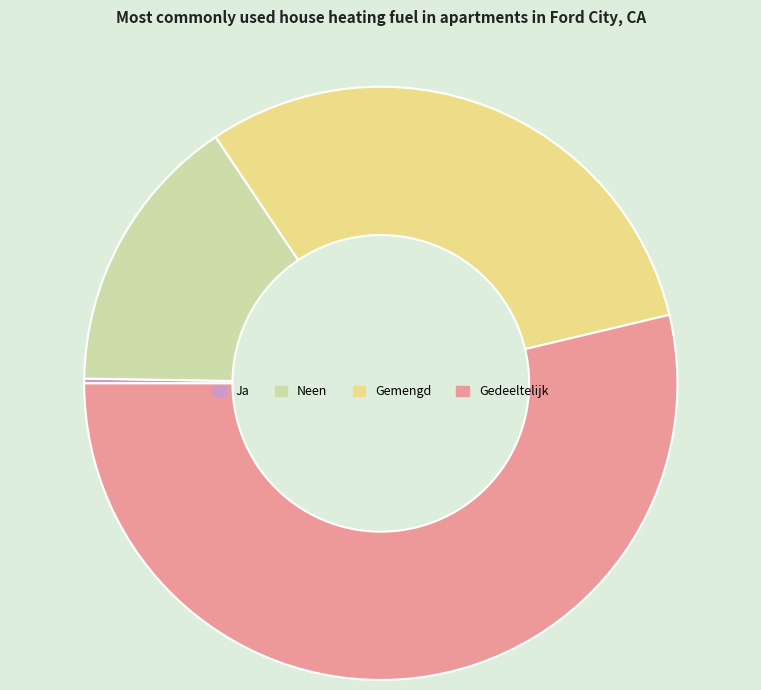

Is there a majority slice in this chart?

Yes